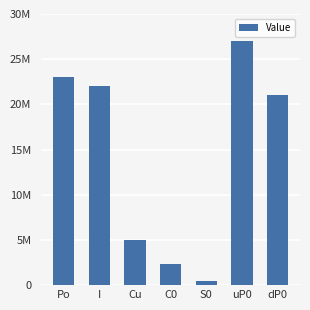

Reading left to right, list all the values displayed in this chart.

23000000.0	22000000.0	5000000.0	2339743.6	493589.7	27000000.0	21000000.0